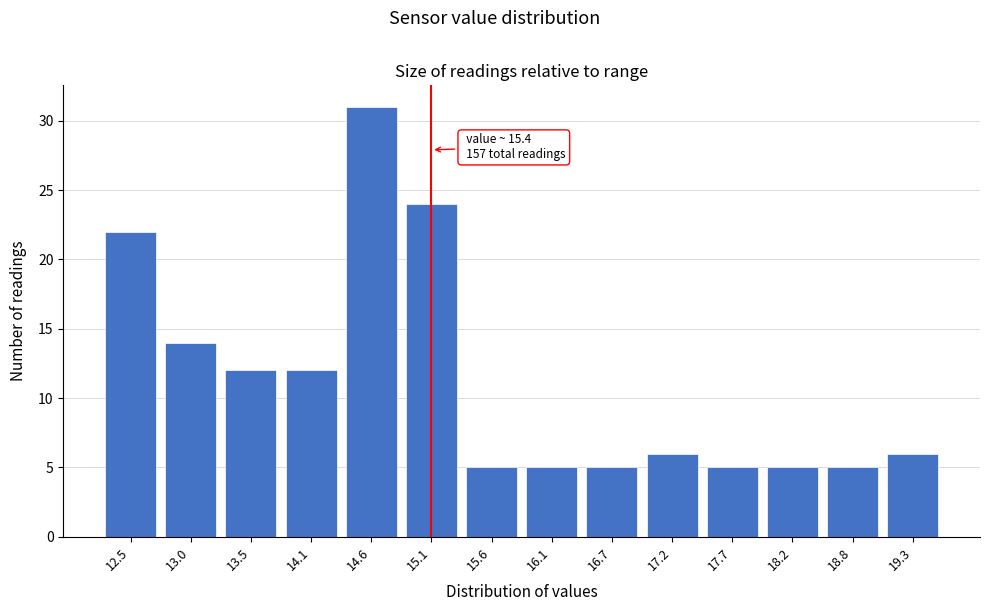

Reading left to right, list all the values displayed in this chart.

12.5=22	13.0=14	13.5=12	14.1=12	14.6=31	15.1=24	15.6=5	16.1=5	16.7=5	17.2=6	17.7=5	18.2=5	18.8=5	19.3=6